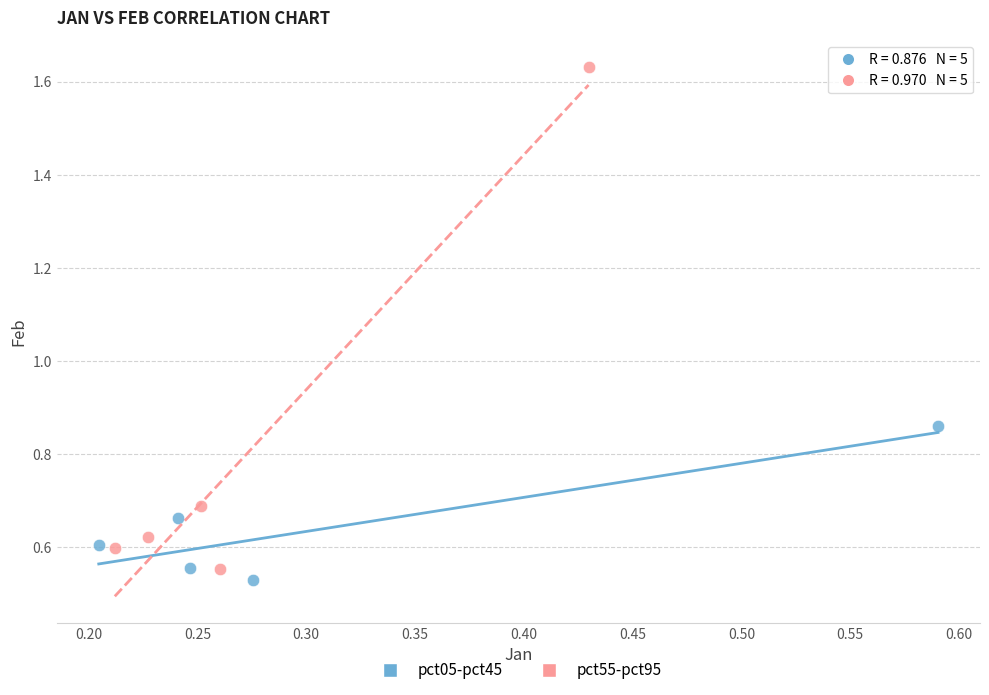

What are all the series names shown in the legend?

pct05-pct45, pct55-pct95